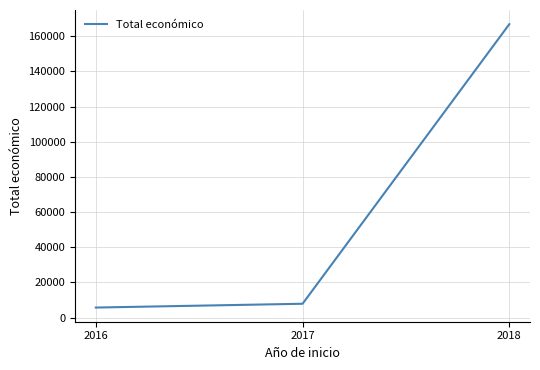

How many lines are shown in the chart?

1